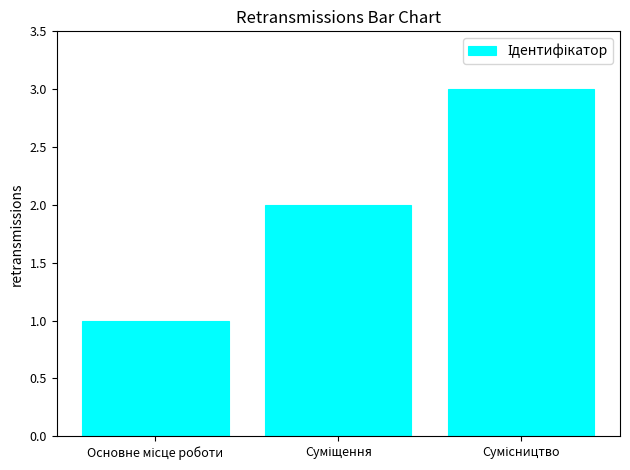

What is the difference between the second highest and minimum values?

1